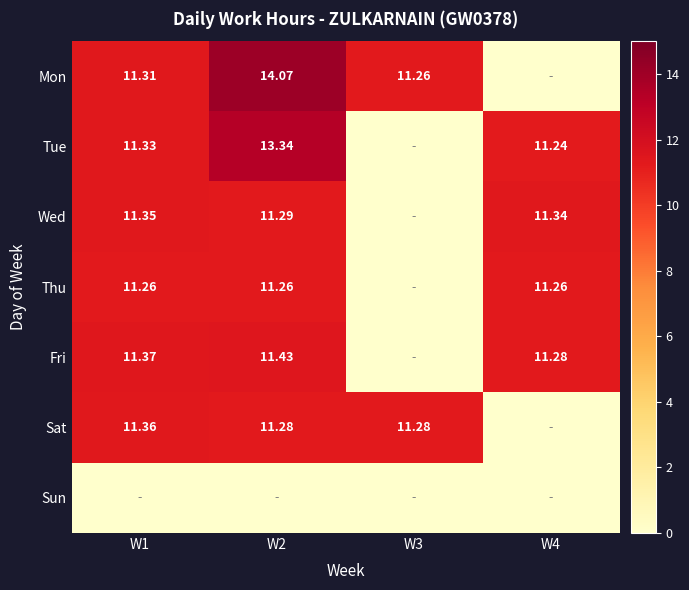

Is the value of Thu at W2 greater than the value of Mon at W1?

No